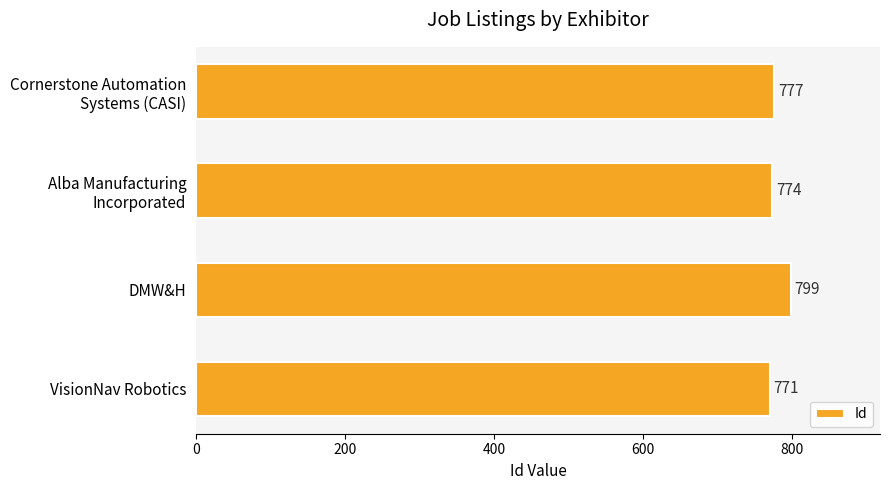

List the labels in order of value, largest first.

DMW&H, Cornerstone Automation
Systems (CASI), Alba Manufacturing
Incorporated, VisionNav Robotics